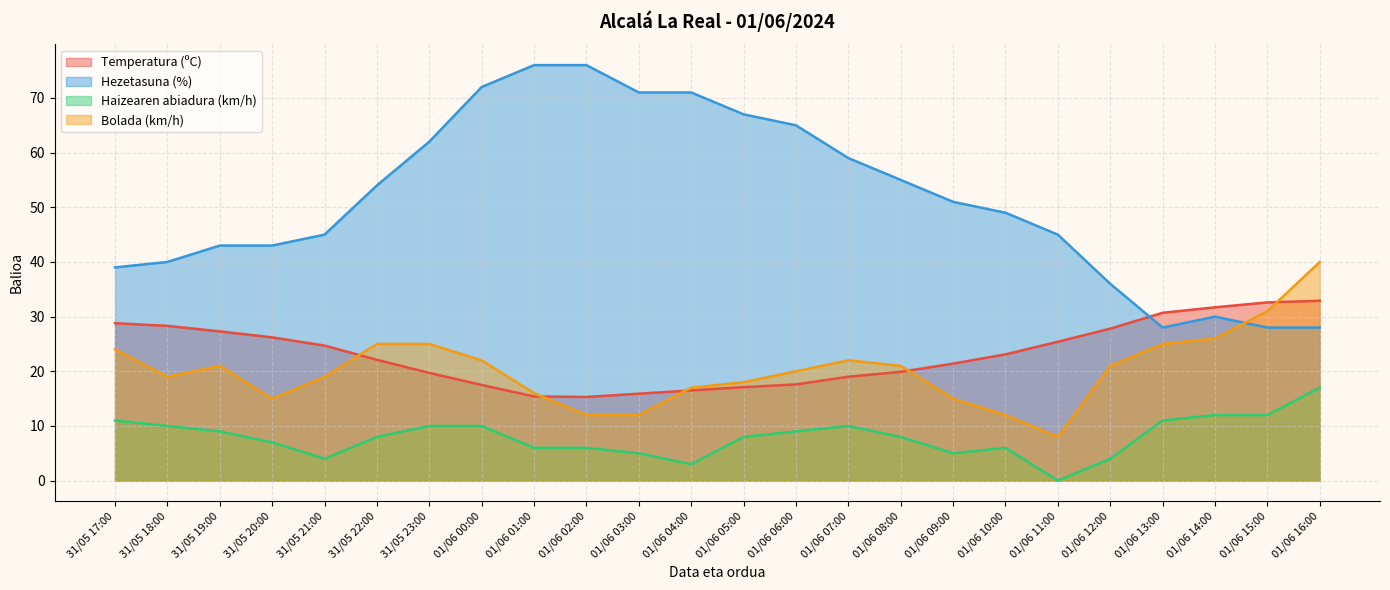

In Hezetasuna (%), how many points are higher than both neighbors (excluding endpoints)?

1